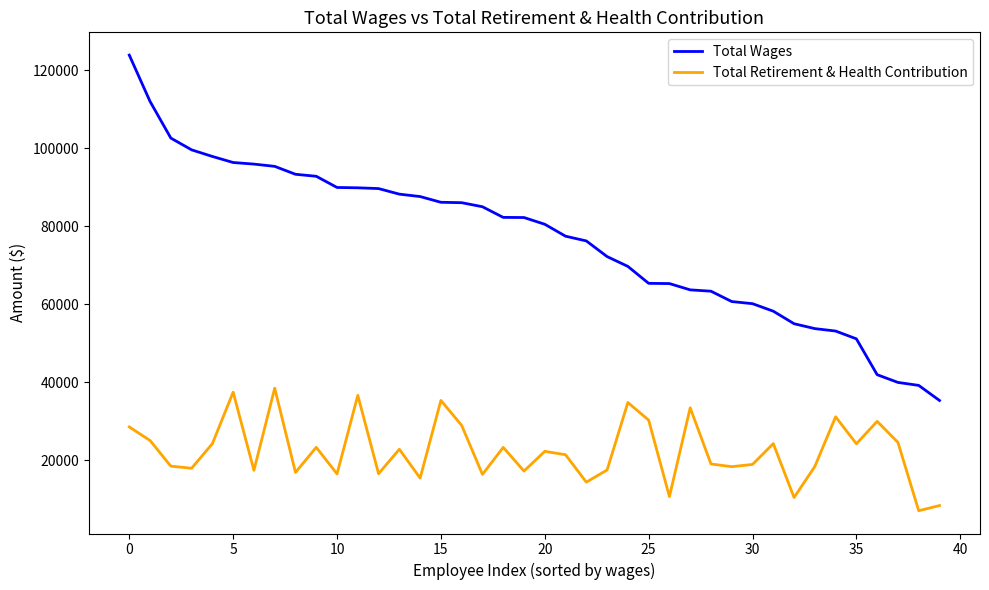

Which series has the largest total across all categories?

Total Wages